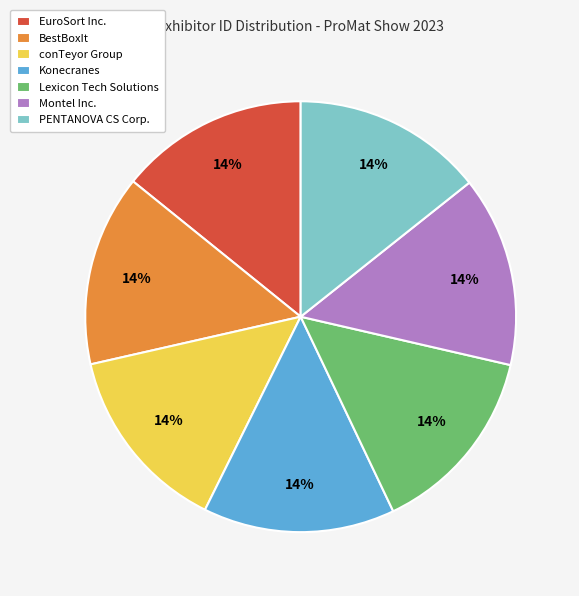

How many segments does this pie chart have?

7